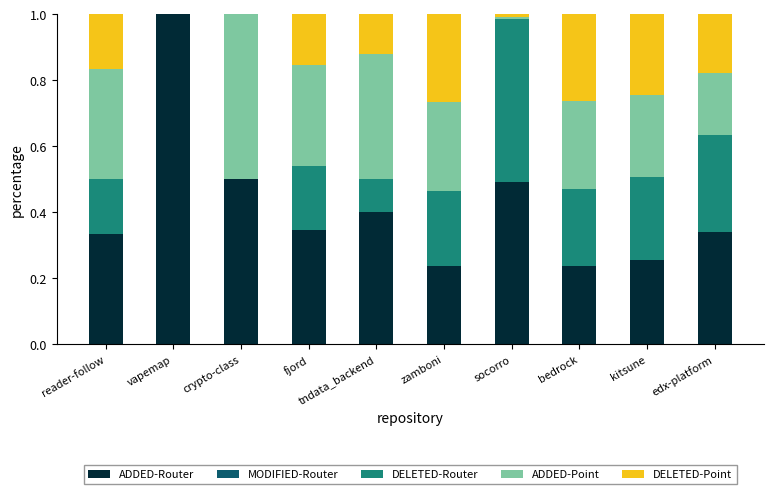

The value of ADDED-Router at reader-follow is 0.1. True or false?

False